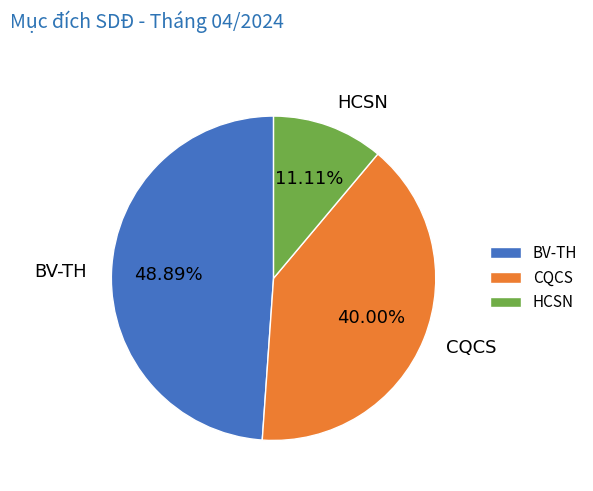

To the nearest percent, what portion does BV-TH represent?

49%